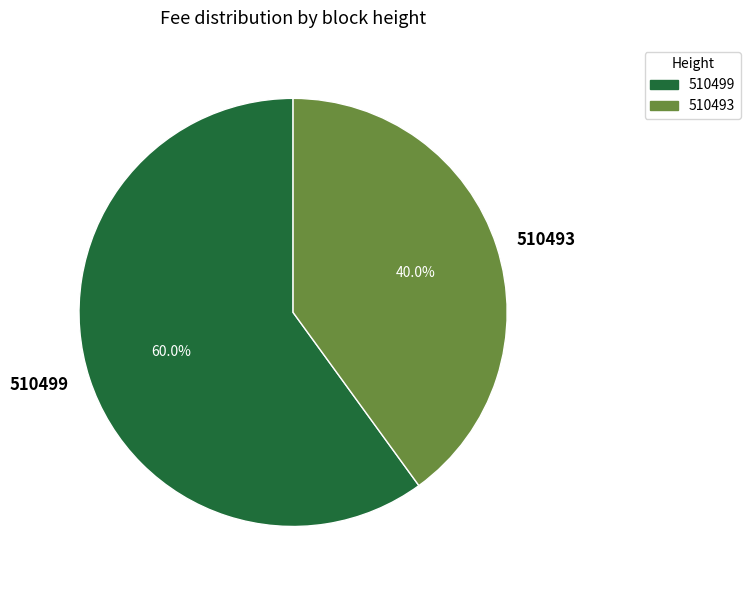

The 510493 slice represents 40% of the pie. True or false?

True